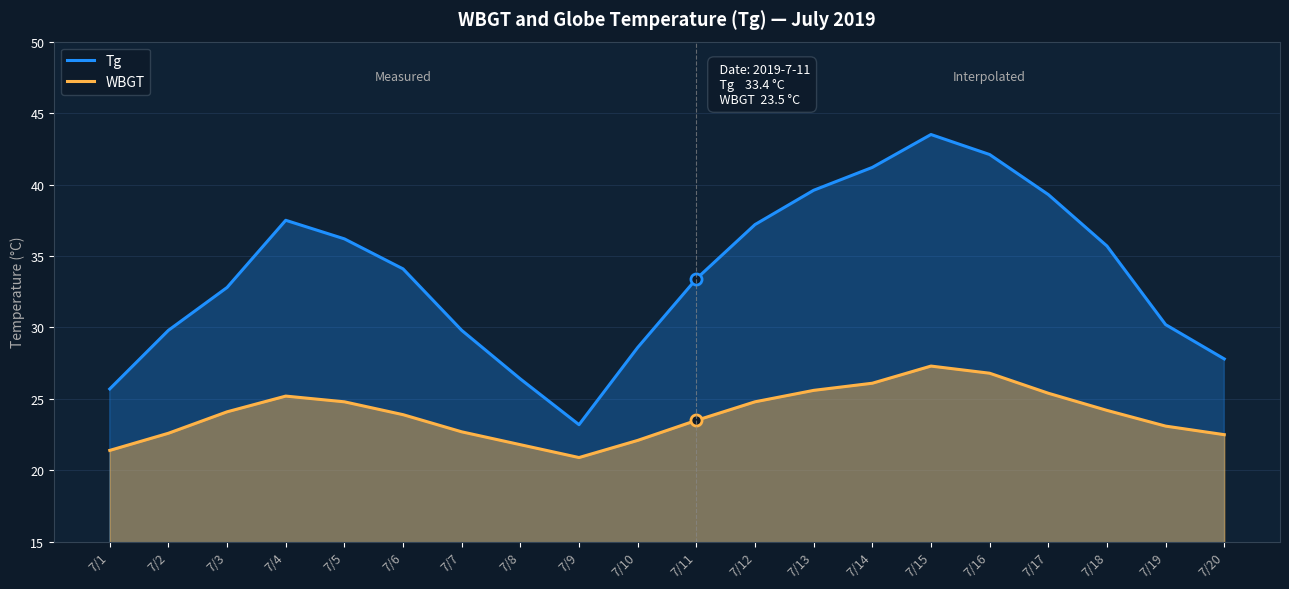

How many lines are shown in the chart?

2